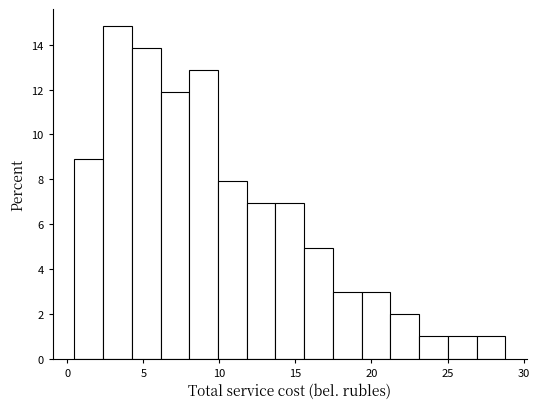

Around what value on the x-axis is the tallest bar? Give the approximate position of its centre, as read against the axis.

3.5